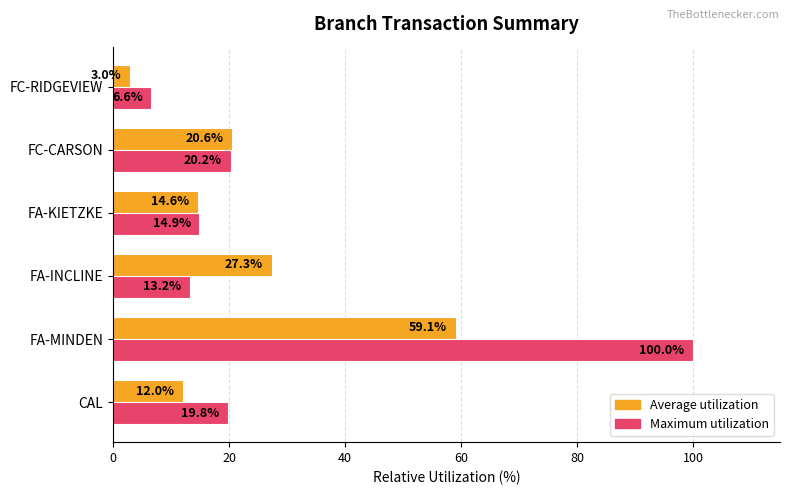

Between CAL and FA-INCLINE, which series saw the biggest shift?

Average utilization